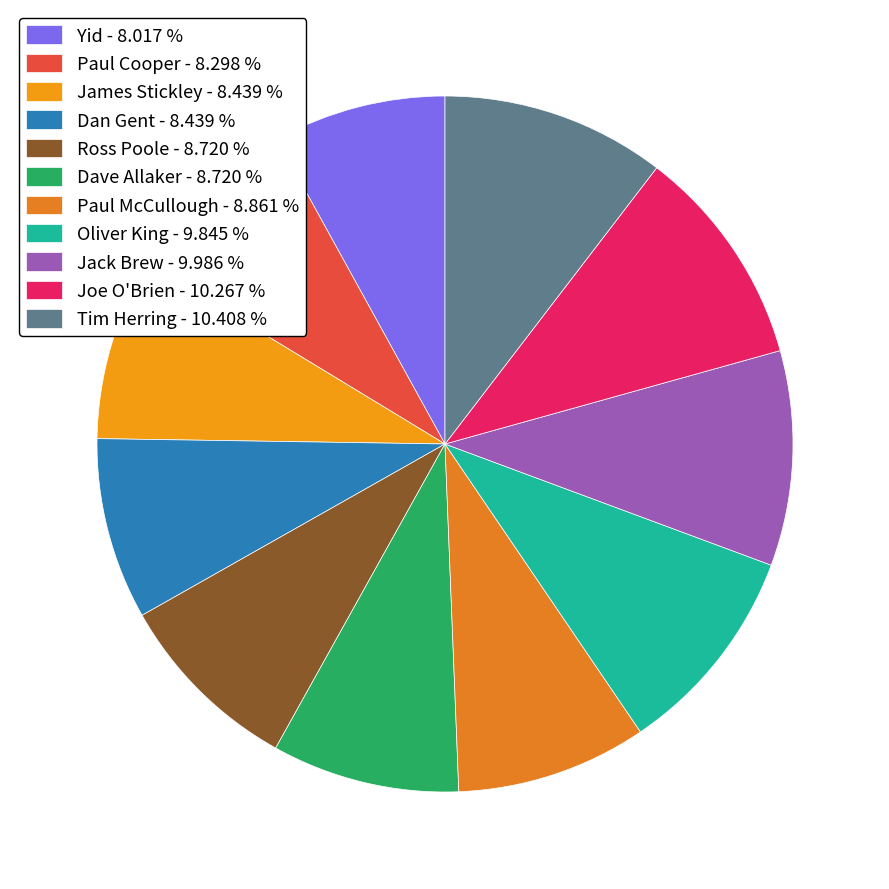

Which slice is the smallest?

Yid